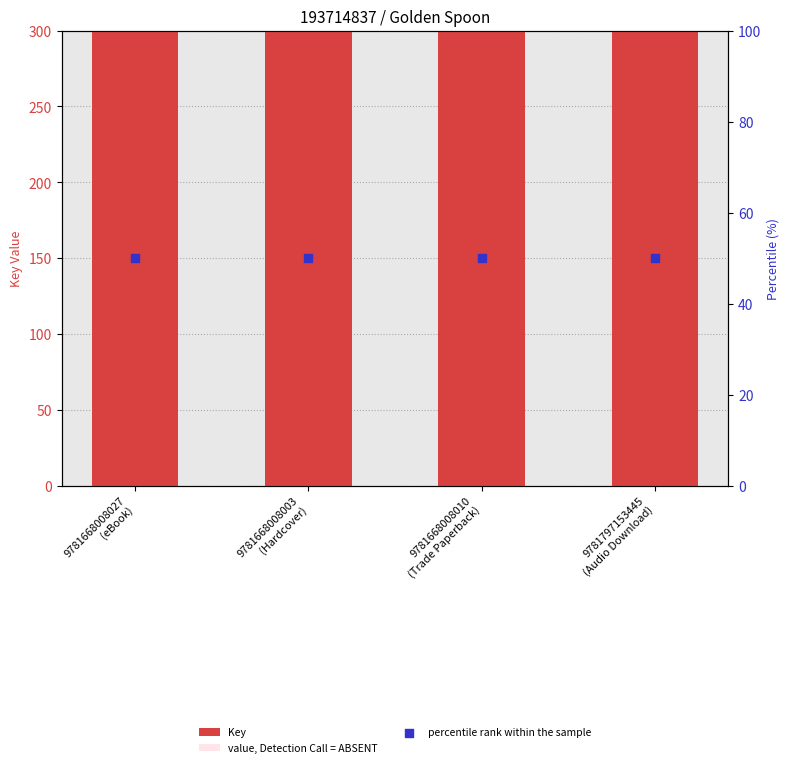

Which series has the largest Y range (max minus min)?

Key